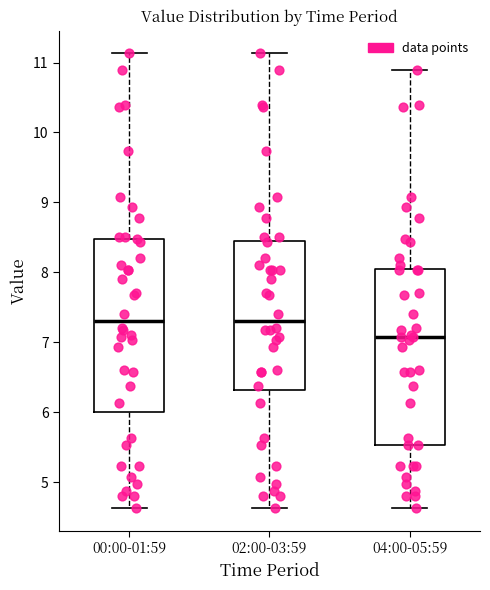

Reading left to right, transcribe this box plot: for each box, give where its median line is, the range the box spans, and where its two whiskers end, as read against the y-axis. The values are not printed on the chart, so give them approximately, as read against the axis.

00:00-01:59: median 7.3, box 6.0 to 8.5, whiskers 4.6 to 11.1
02:00-03:59: median 7.3, box 6.3 to 8.4, whiskers 4.6 to 11.1
04:00-05:59: median 7.1, box 5.5 to 8.0, whiskers 4.6 to 10.9